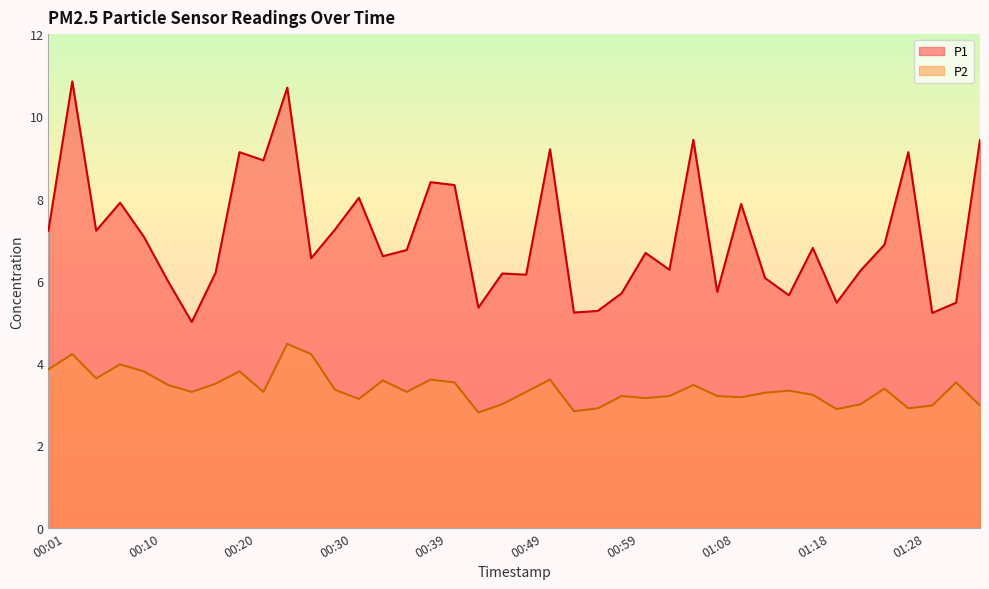

How many data points in P2 are less than 3?

7